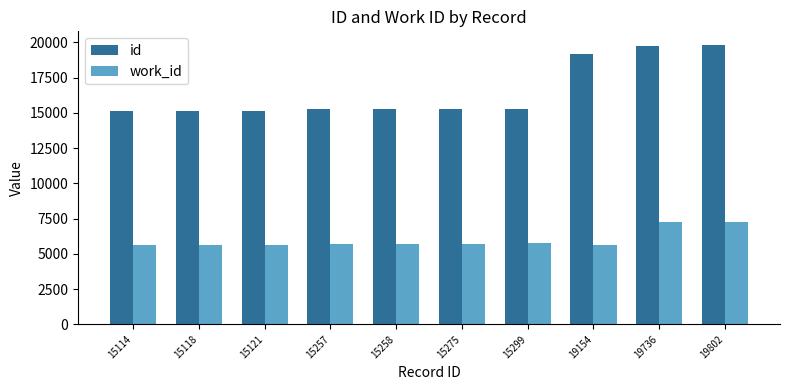

At 19154, list the series in order from largest to smallest.

id, work_id